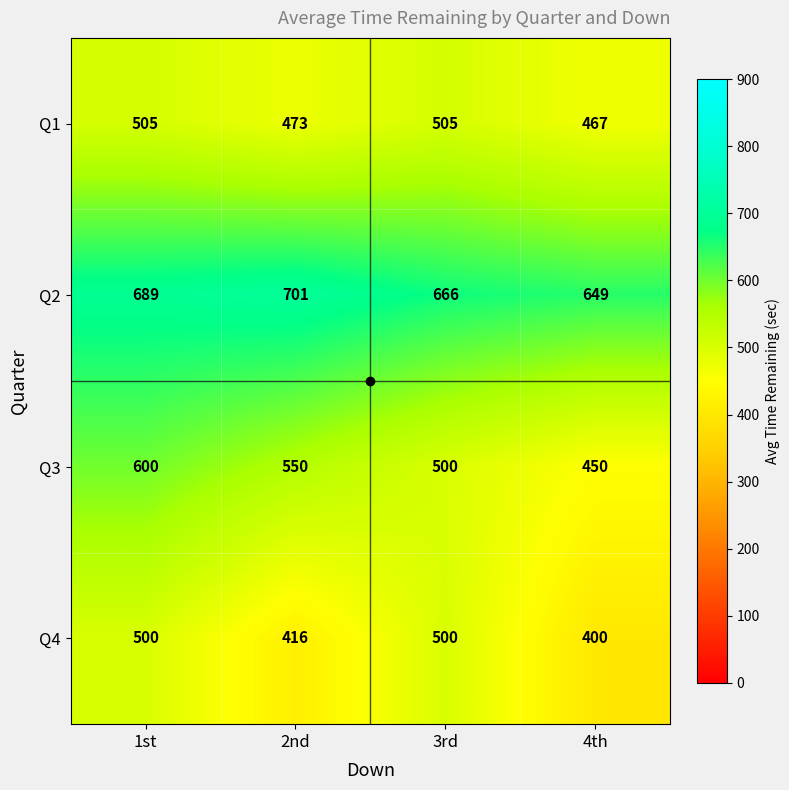

Rank the series by their maximum value, from highest to lowest.

Q2, Q3, Q1, Q4